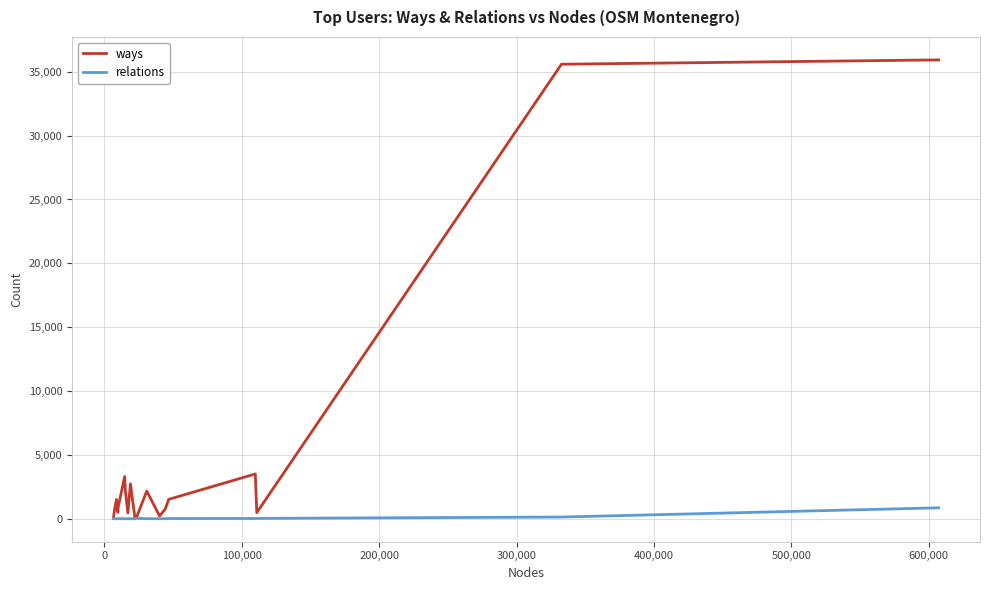

Which series has the widest spread of values?

ways